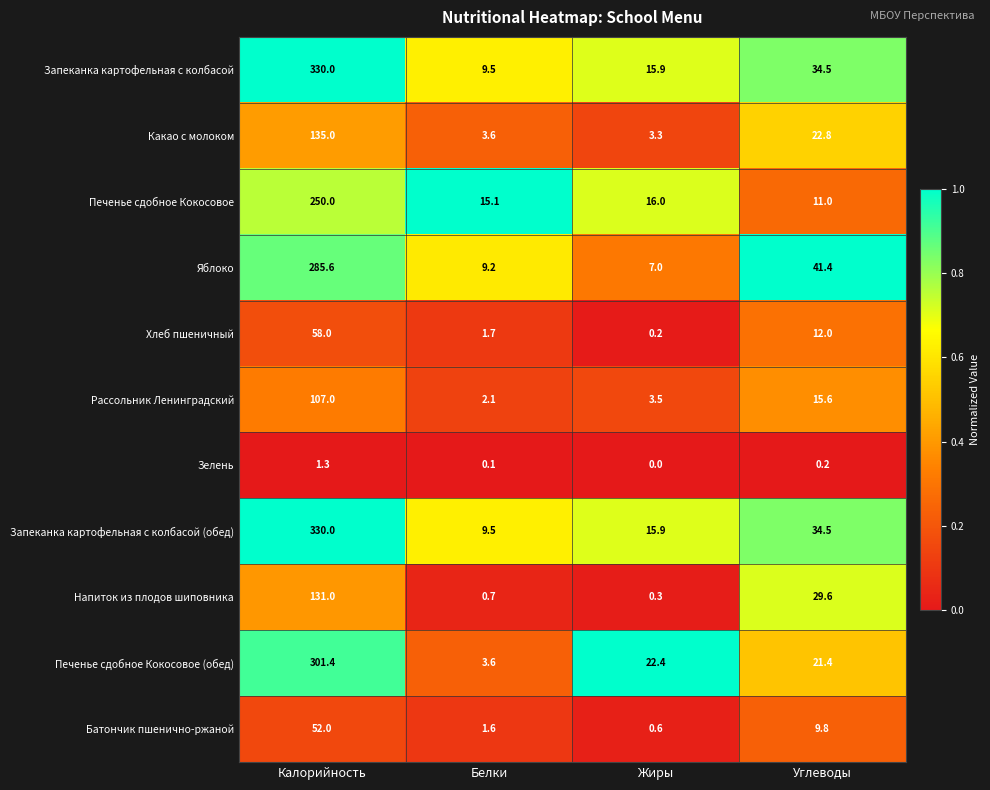

Between Белки and Углеводы, which series saw the biggest shift?

Яблоко